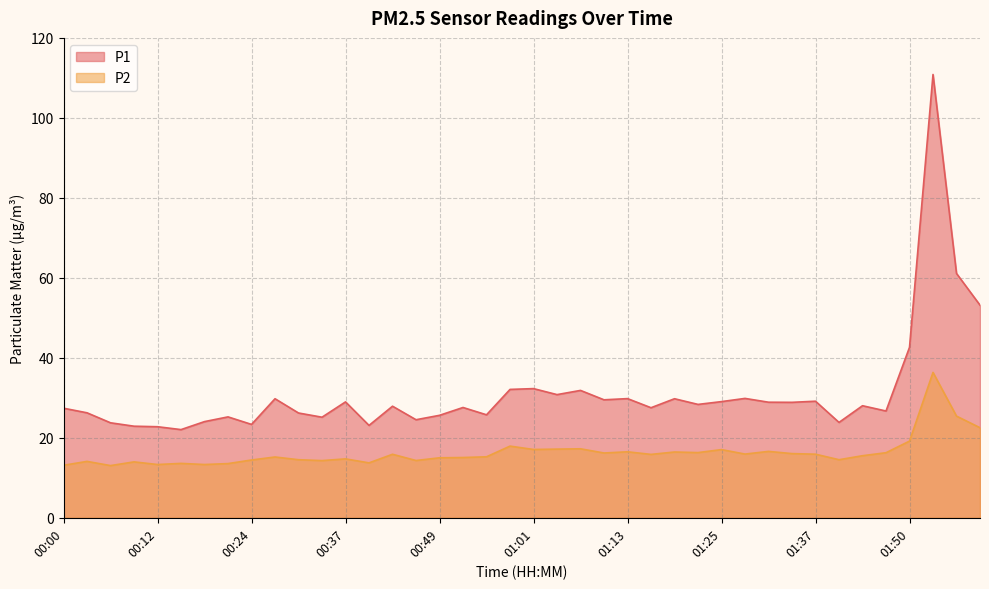

True or false: P2 and P1 intersect in this chart.

False